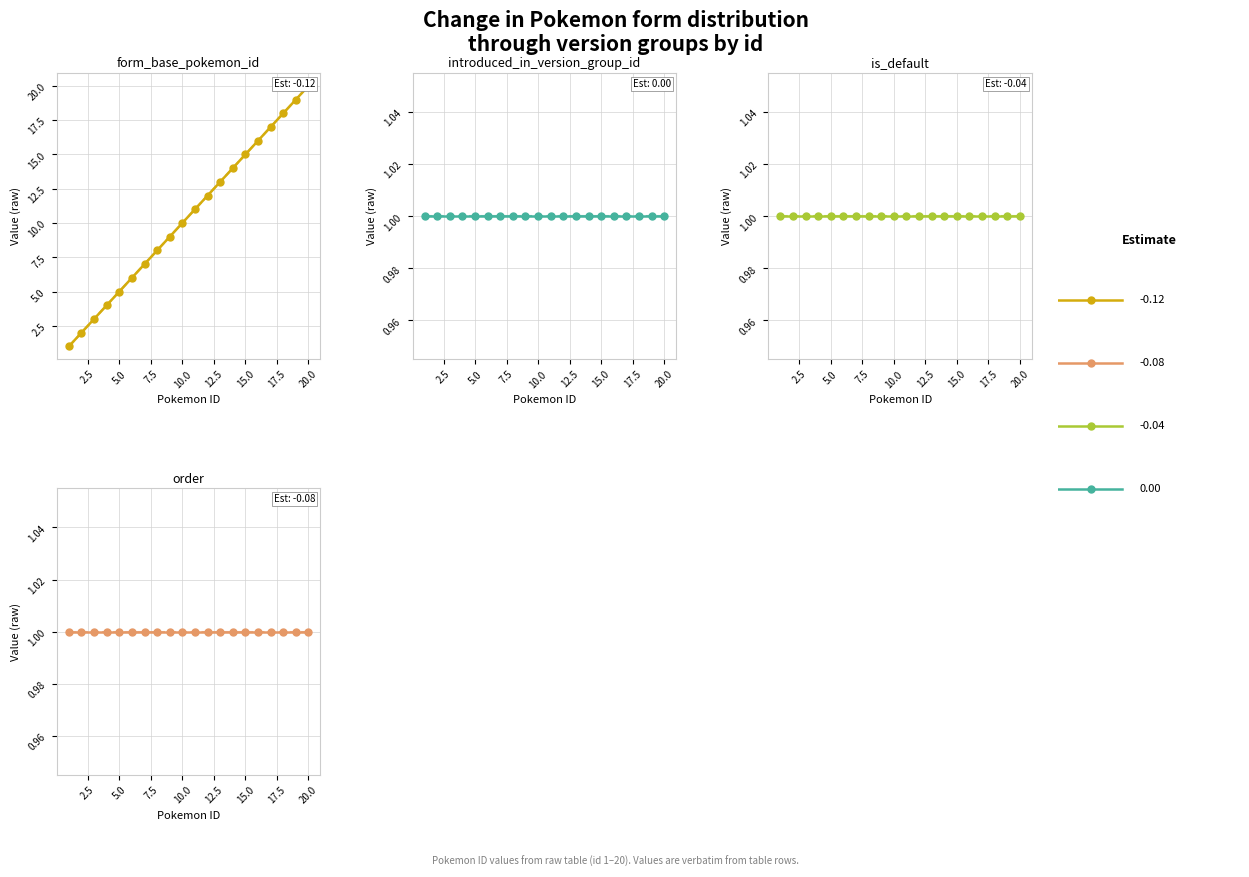

Is it true that form_base_pokemon_id equals 1 at 5.0?

False